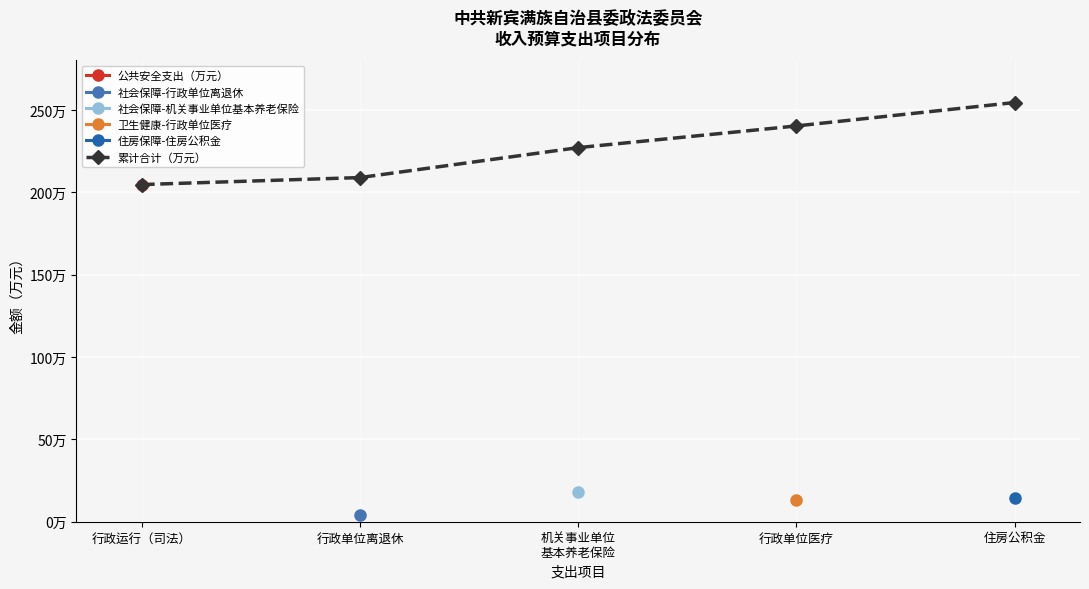

Reading left to right, list all the values displayed in this chart.

行政运行（司法）=204.7	行政单位离退休=208.9	机关事业单位
基本养老保险=227.1	行政单位医疗=240.2	住房公积金=254.5